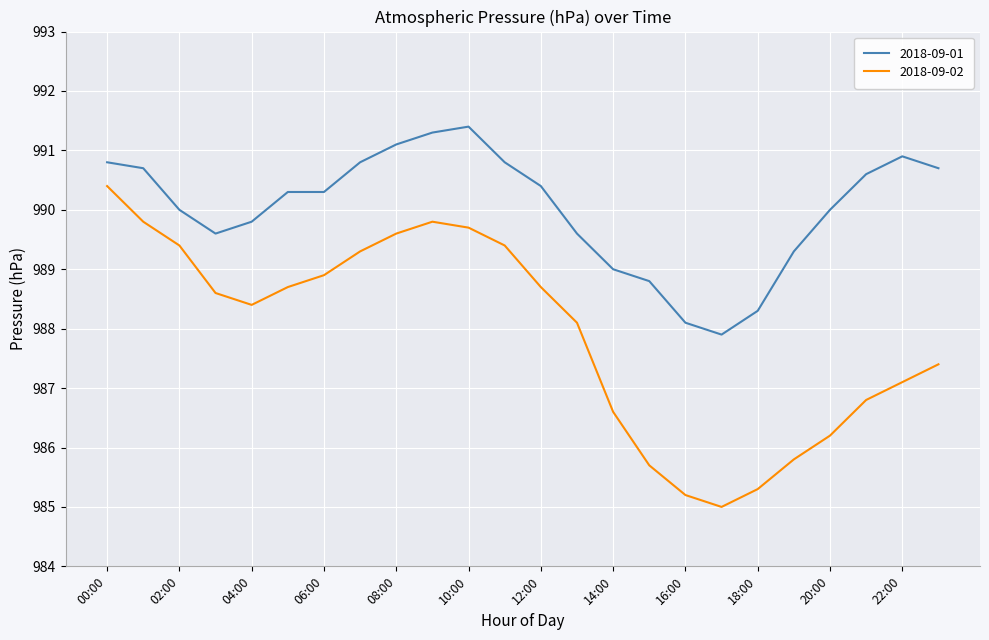

Count the number of data series in this chart.

2